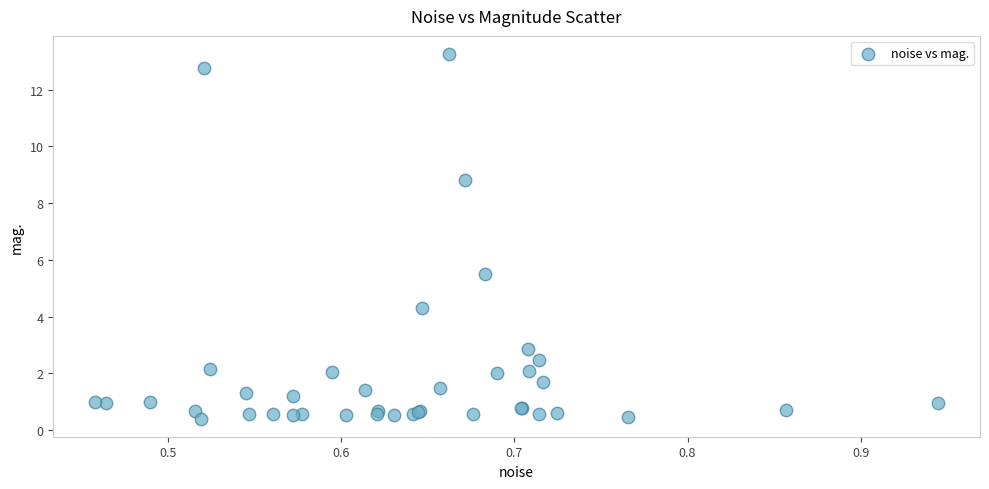

What Y value in the scatter plot is closest to 6?

5.5